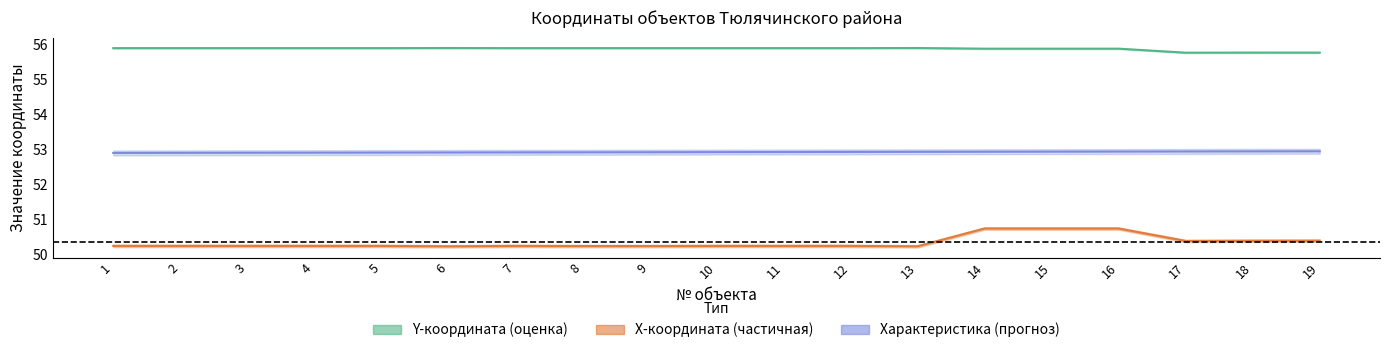

What is the maximum value shown in the chart?

55.9